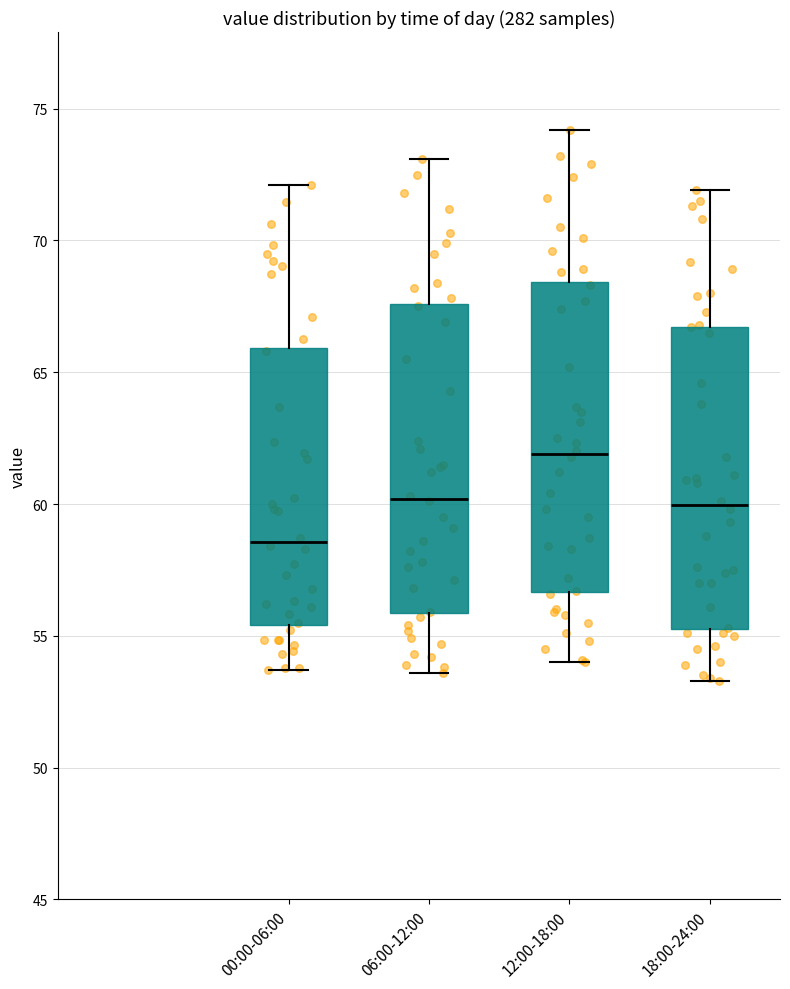

Which box's median line is the highest?

12:00-18:00